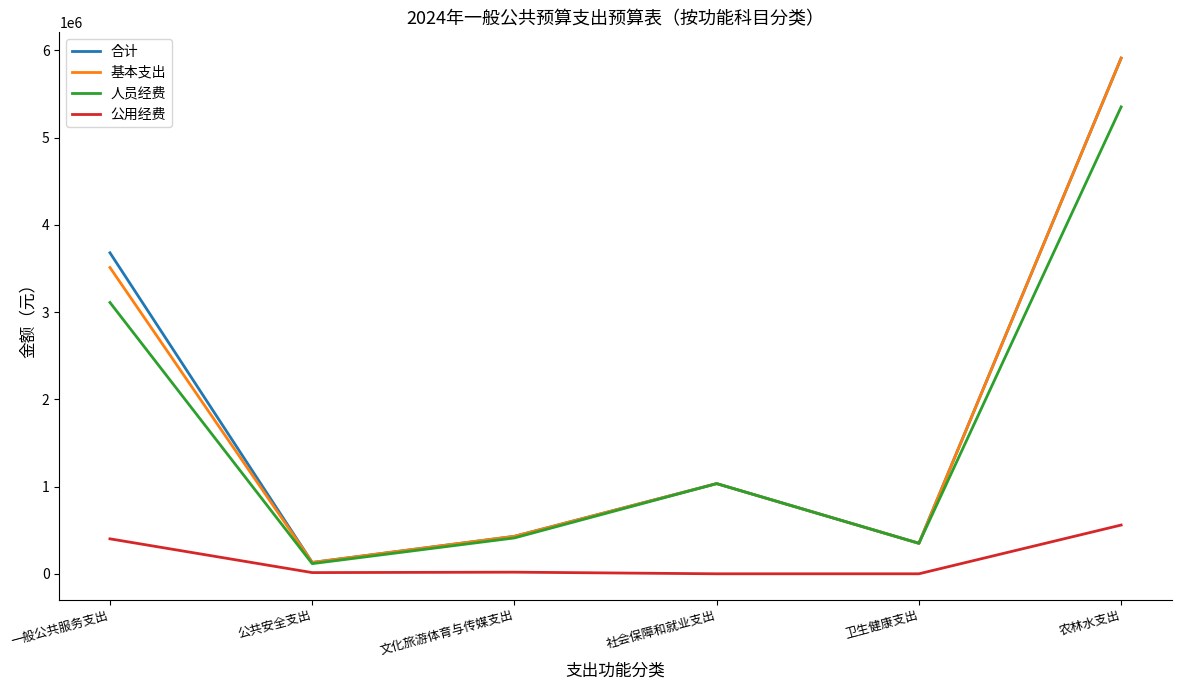

What is the total value across all series at 一般公共服务支出?

10702733.1